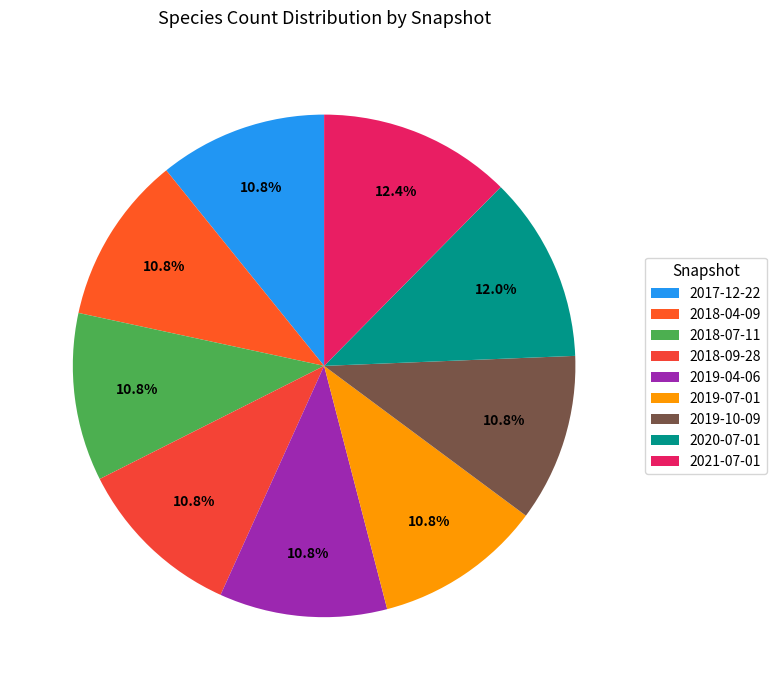

Count the number of slices in the pie.

9